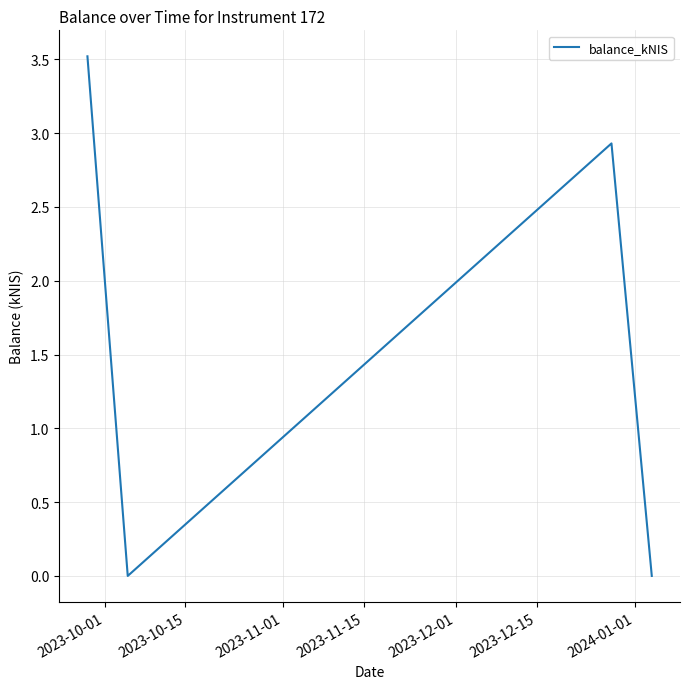

What is the sum of all values?

6.5